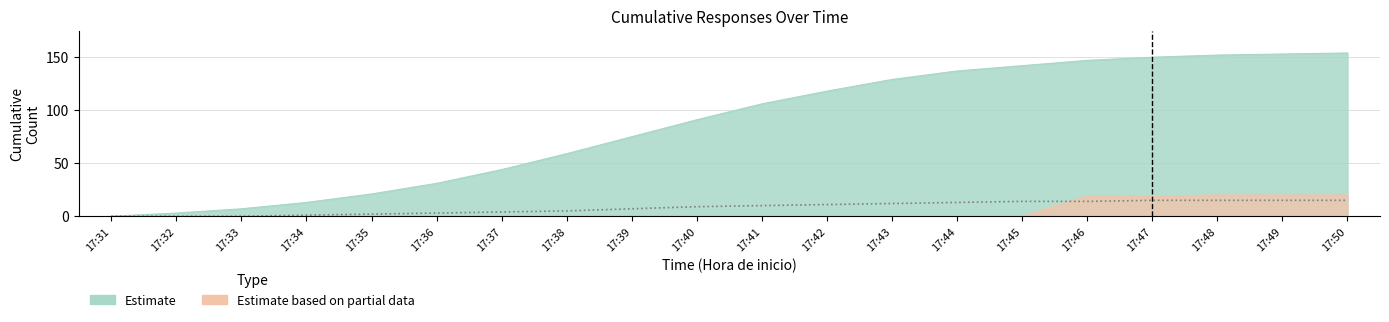

The value at 17:42 is 11. True or false?

True